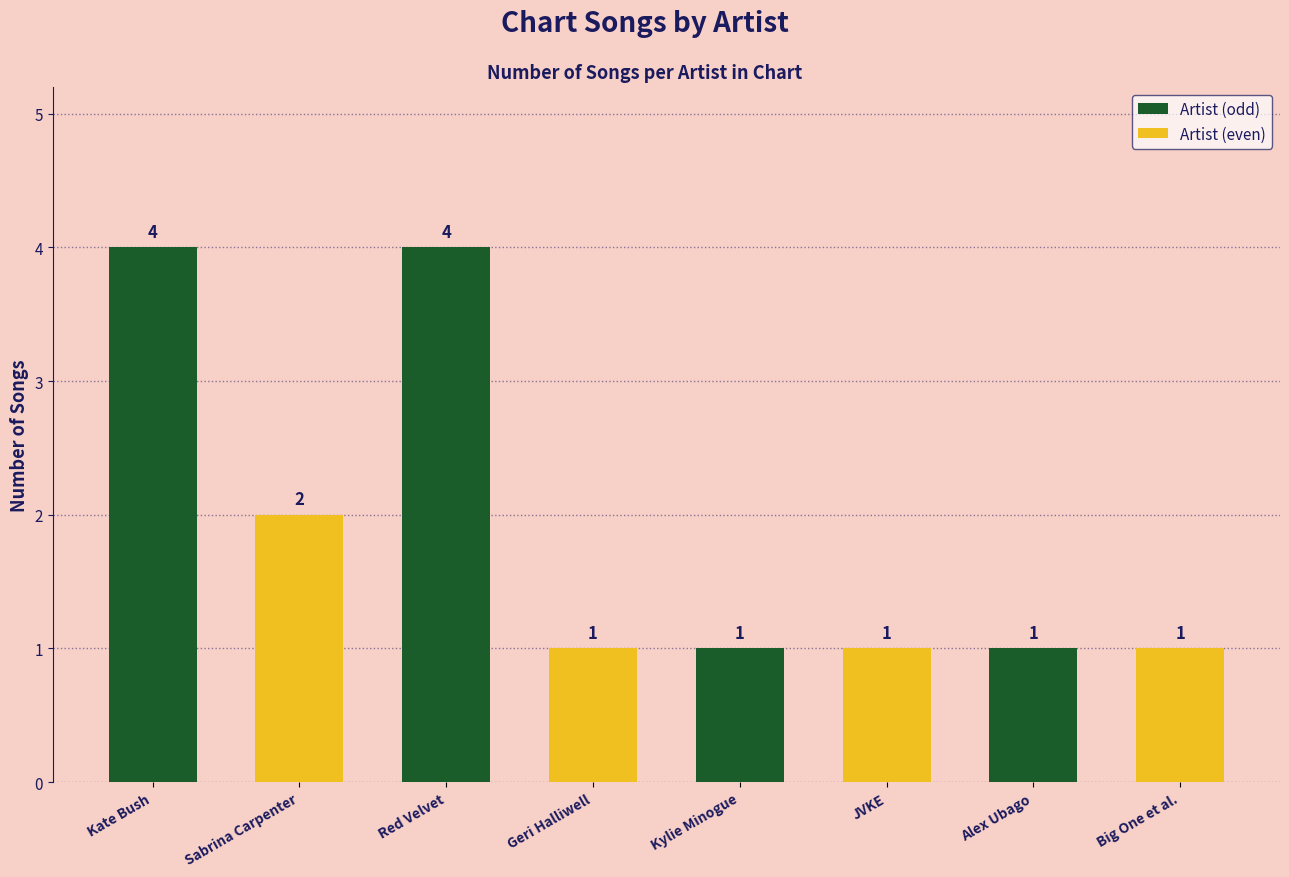

What is the sum of the values at Kate Bush and Sabrina Carpenter?

6